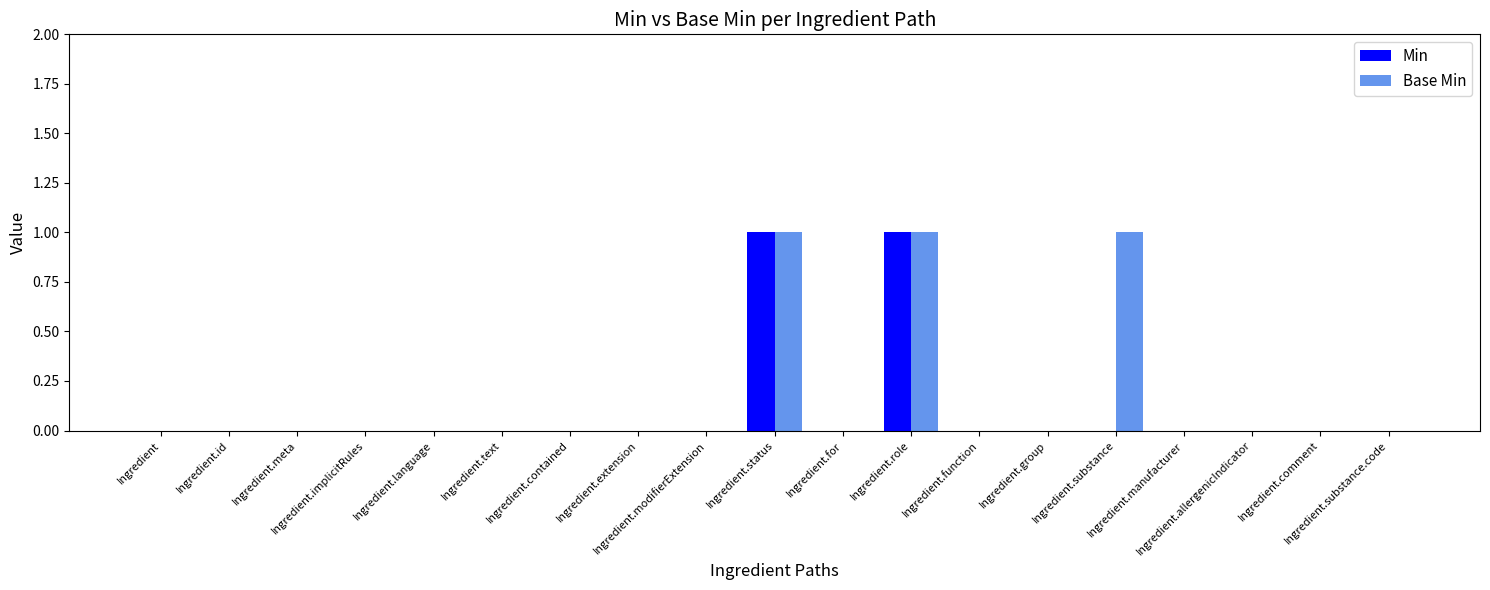

Is the value of Base Min at Ingredient.extension greater than the value of Min at Ingredient?

No